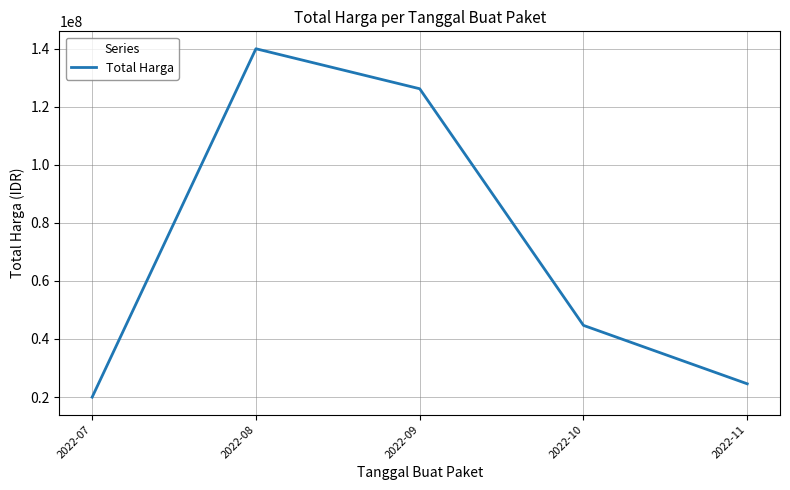

The value at 2022-08 is 140025000.0. True or false?

True